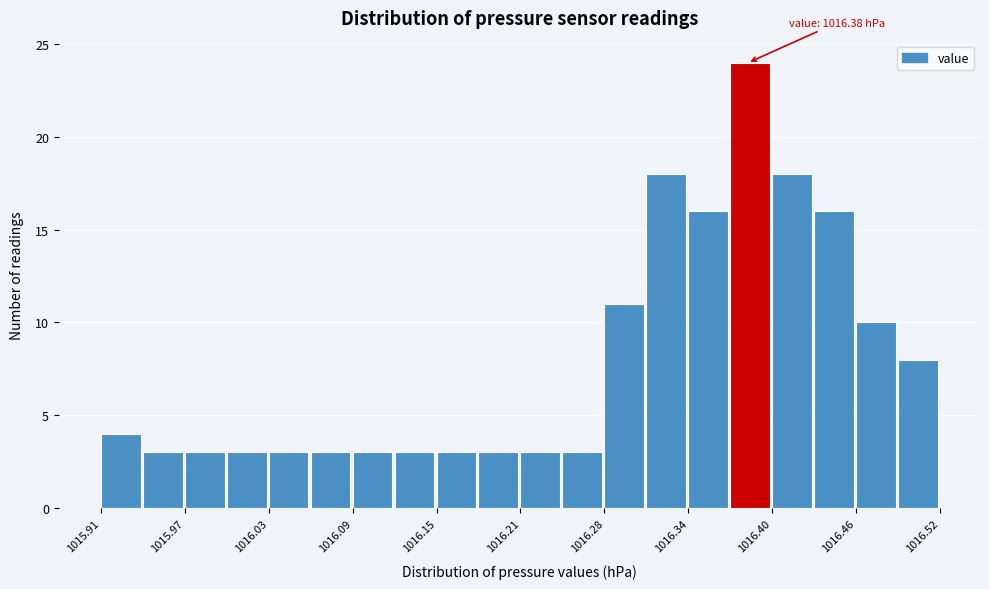

Around what value on the x-axis is the tallest bar? Give the approximate position of its centre, as read against the axis.

1016.38